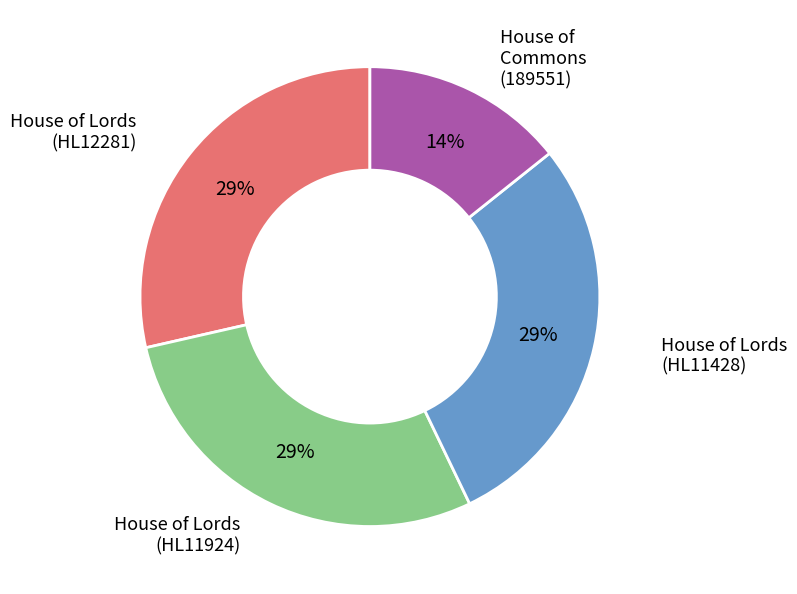

Is there a majority slice in this chart?

No